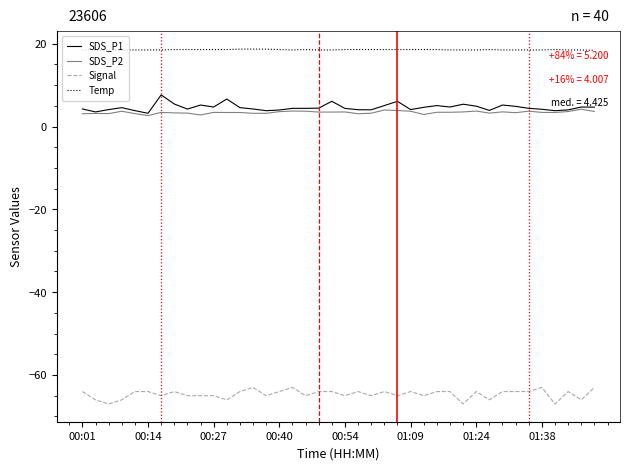

Which series has the largest total across all categories?

Temp